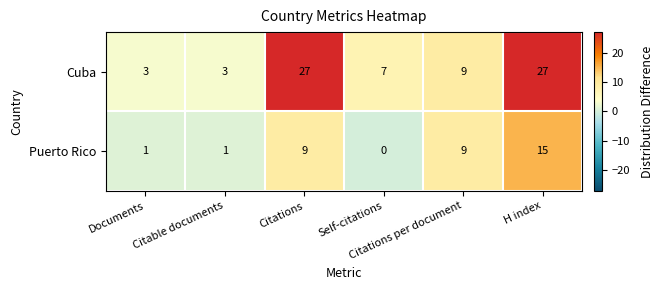

What is the difference between the second highest and second lowest values in the Puerto Rico series?

8